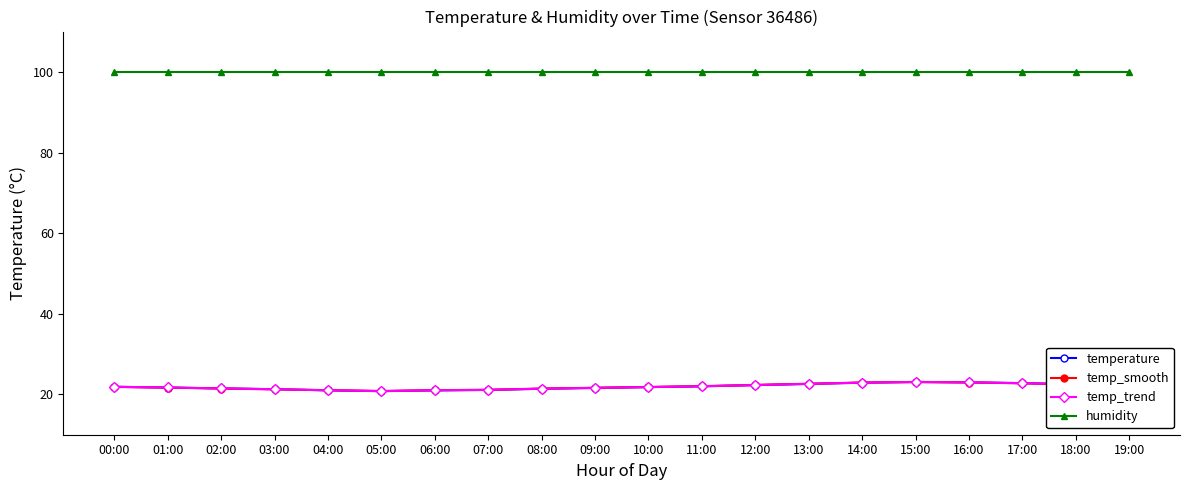

What is the highest value of the humidity series?

99.9